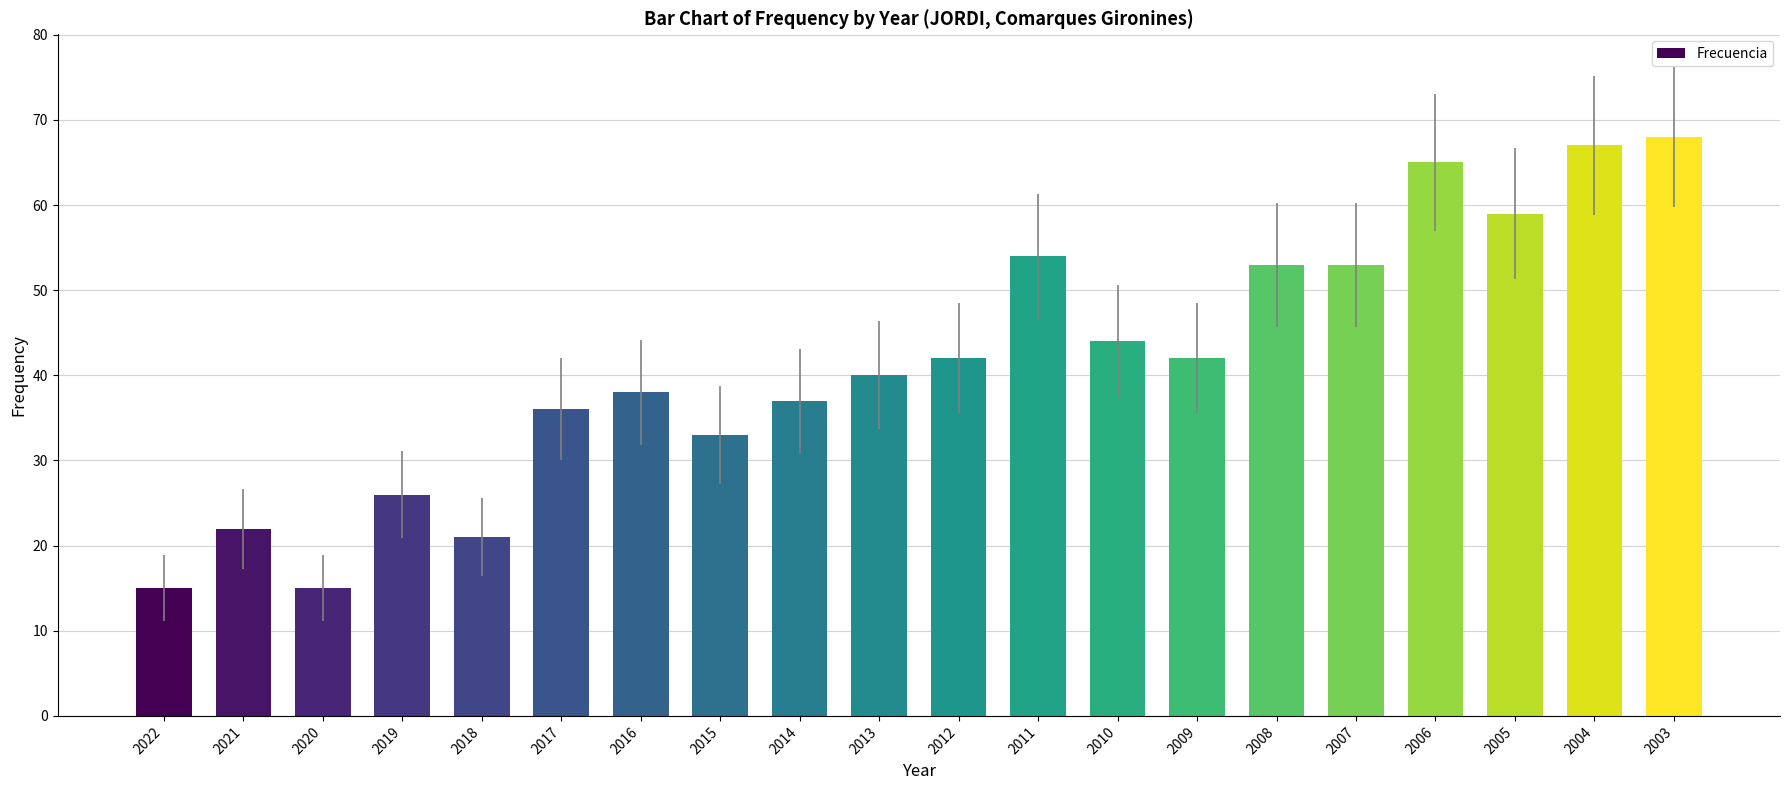

What is the smallest value displayed?

15